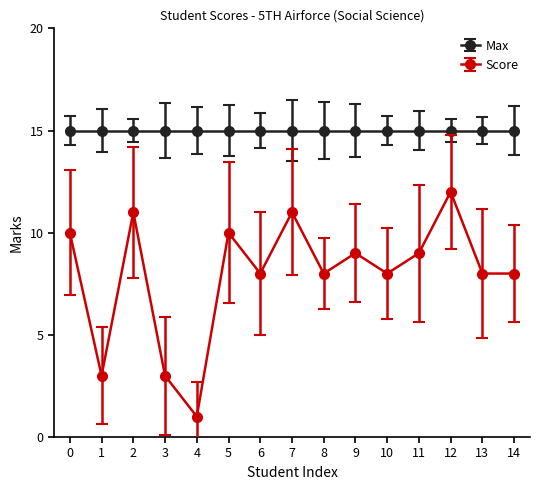

What is the difference between the second highest and minimum values in the Score series?

10